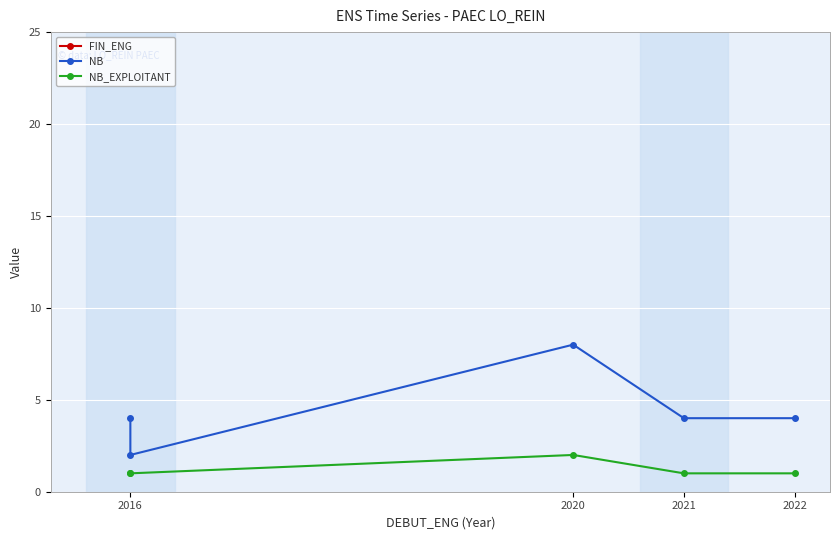

True or false: NB_EXPLOITANT and NB intersect in this chart.

False